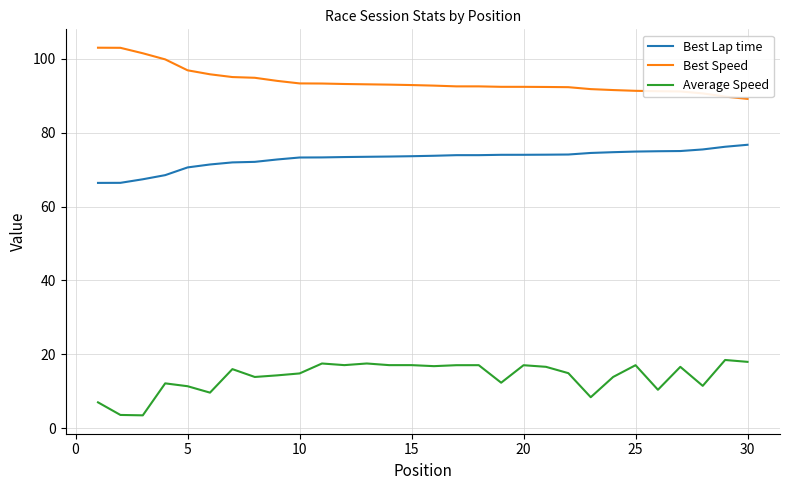

Rank the series by their average value, from highest to lowest.

Best Speed, Best Lap time, Average Speed